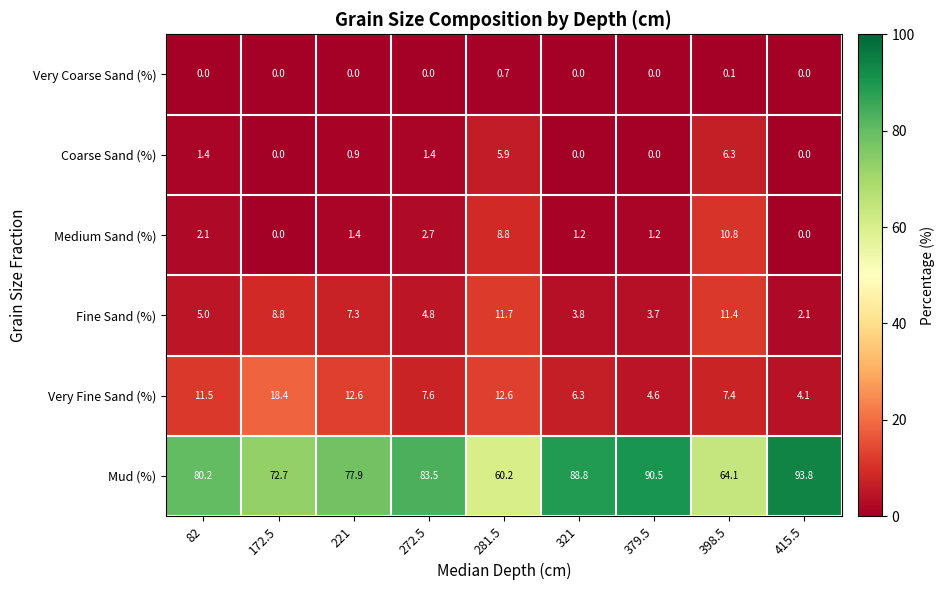

Which series has the largest range (max minus min)?

Mud (%)